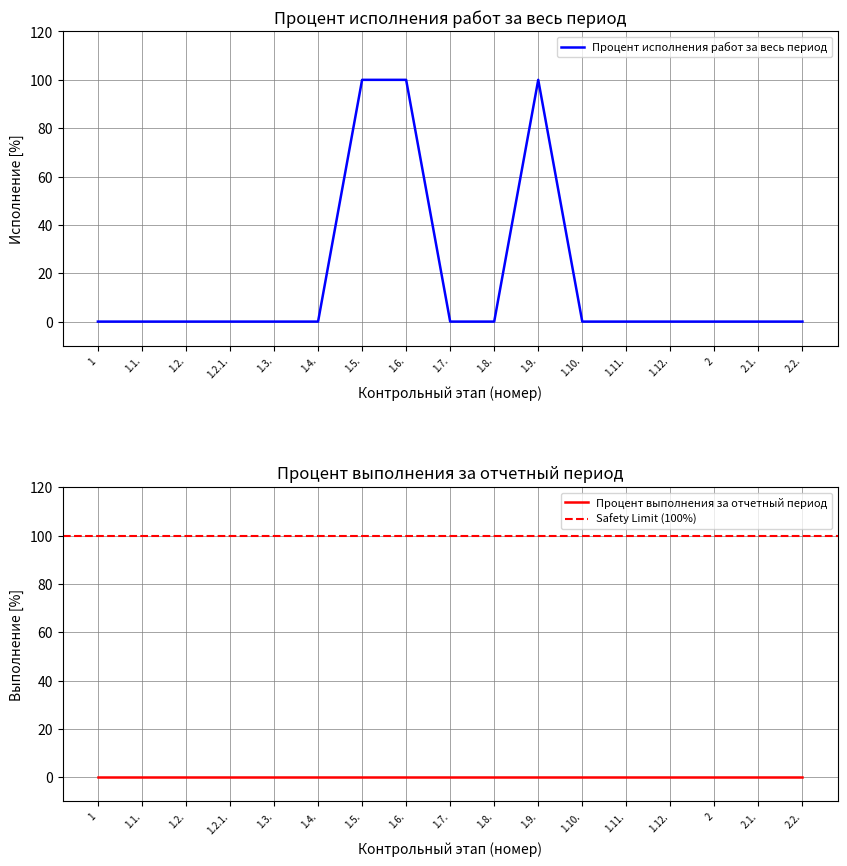

Which label corresponds to the largest value in the chart?

1.5.